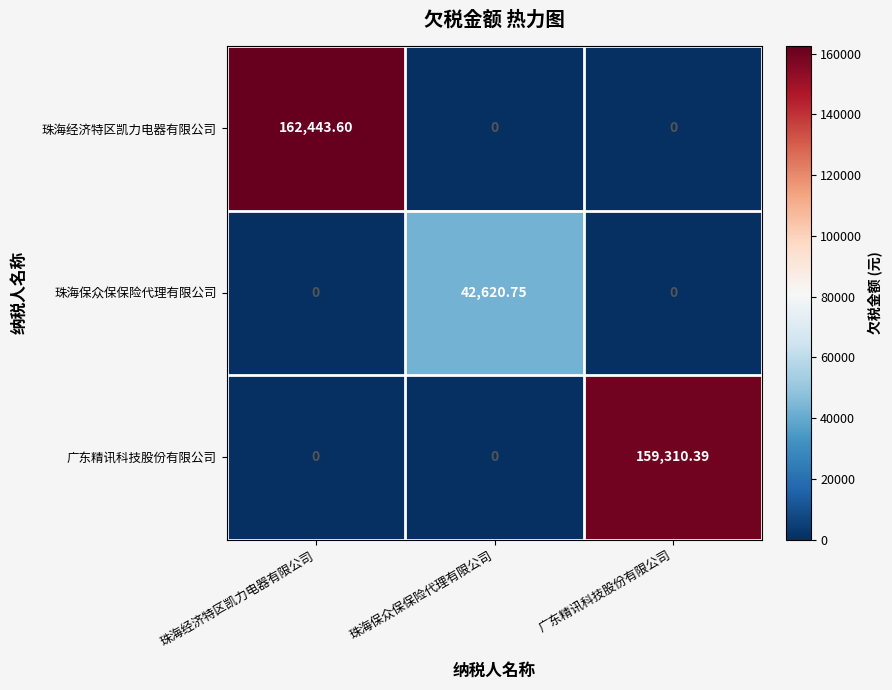

Rank the series by their maximum value, from lowest to highest.

珠海保众保保险代理有限公司, 广东精讯科技股份有限公司, 珠海经济特区凯力电器有限公司